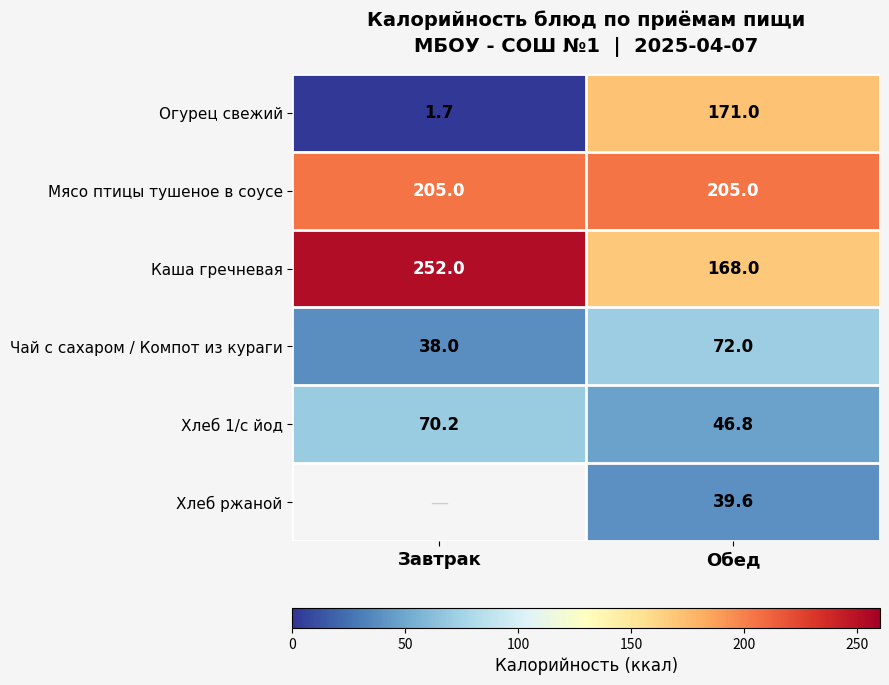

What is the difference between the Огурец свежий values at Завтрак and Обед?

169.3